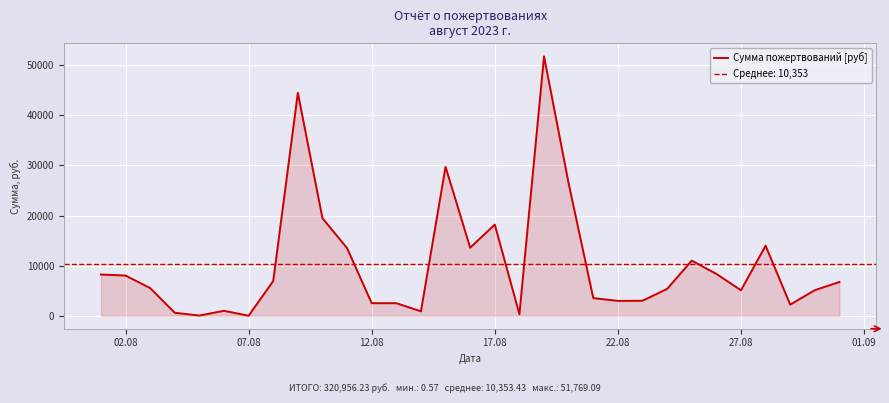

True or false: the data shows 473.0 at 27.08.

False